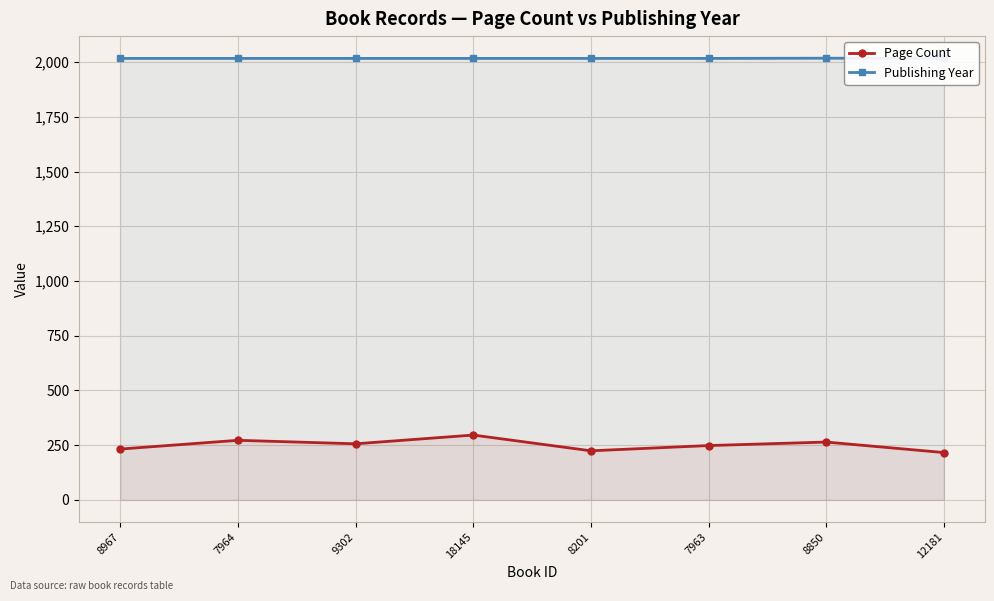

Which series has the largest total across all categories?

Publishing Year